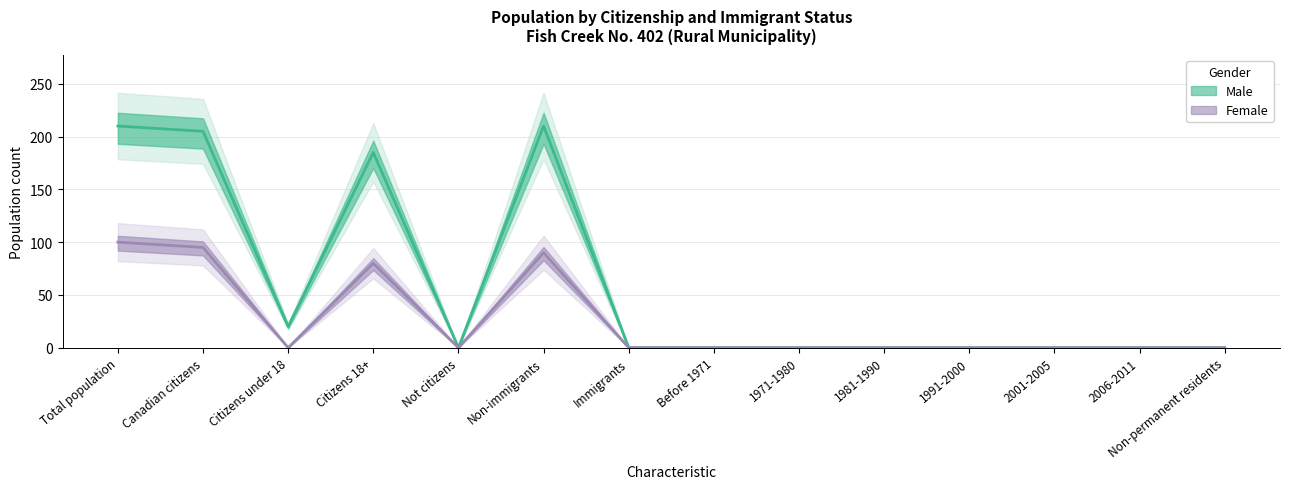

The value of Male at Immigrants is 105. True or false?

False